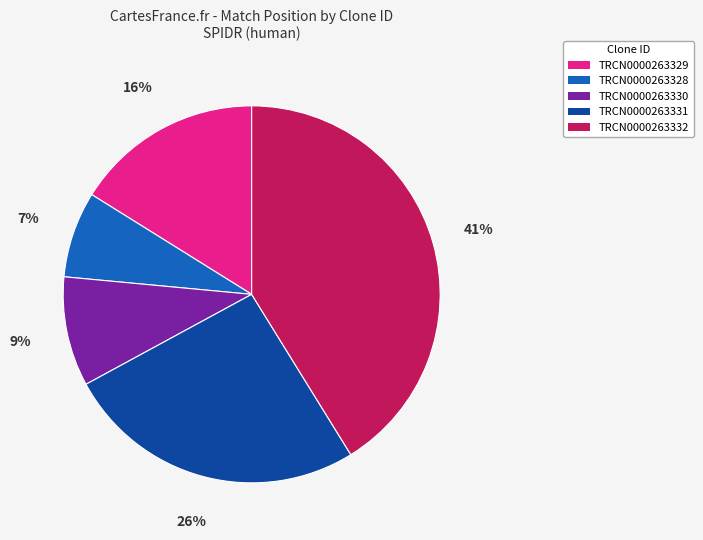

Count the number of slices in the pie.

5